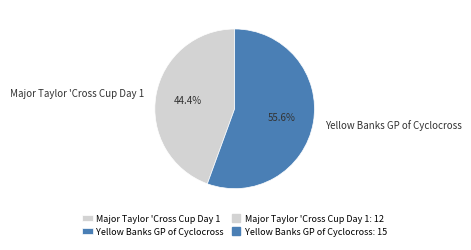

How many segments does this pie chart have?

2